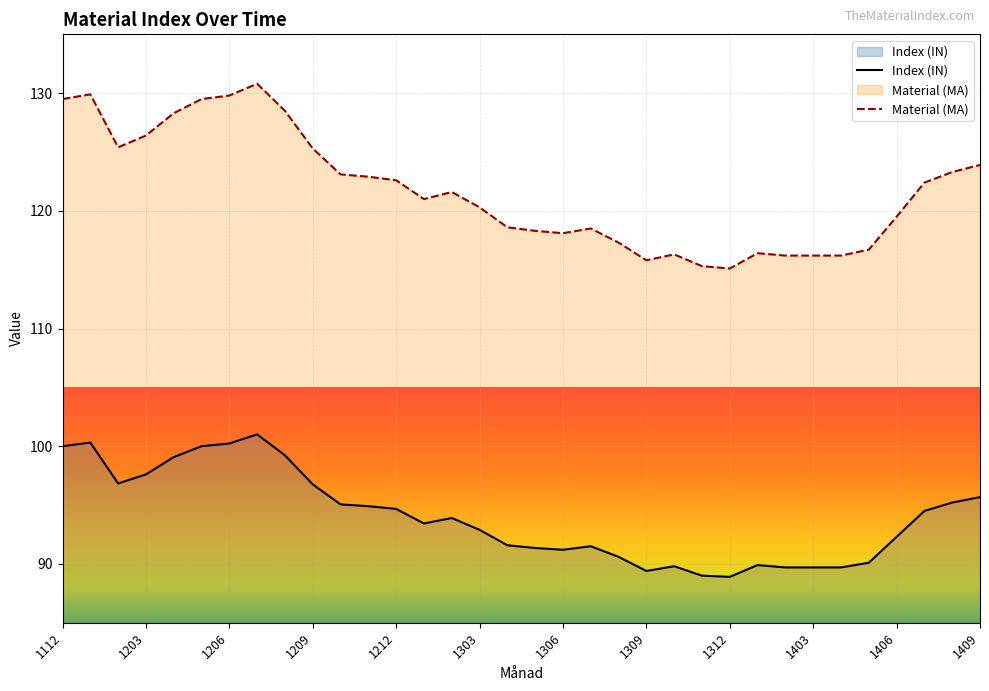

What is the sum of all Index (IN) values?

3196.0